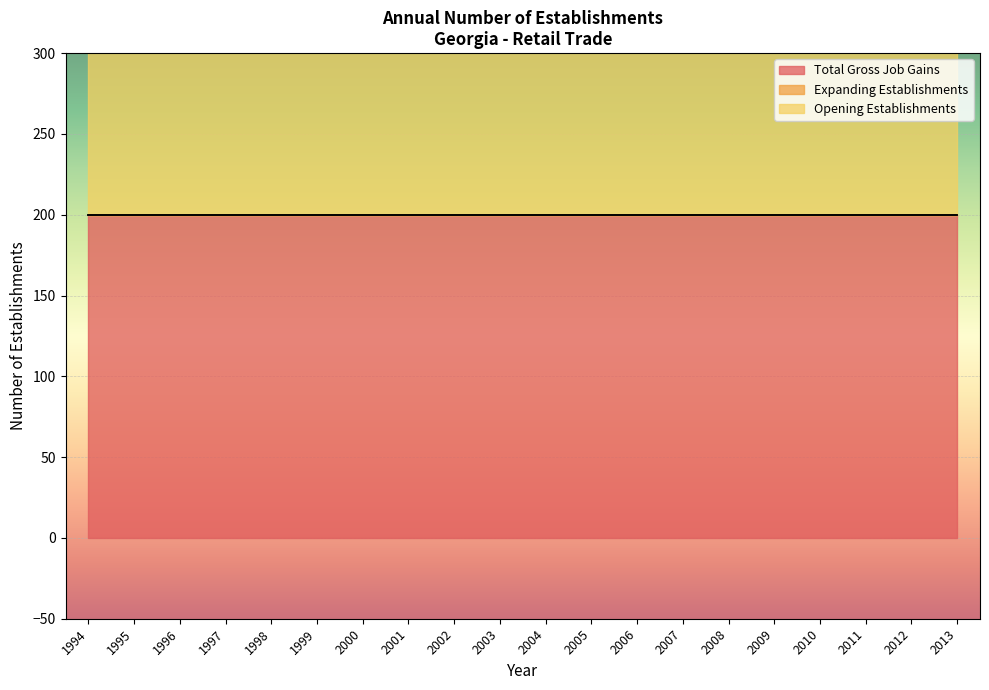

How many lines are shown in the chart?

3